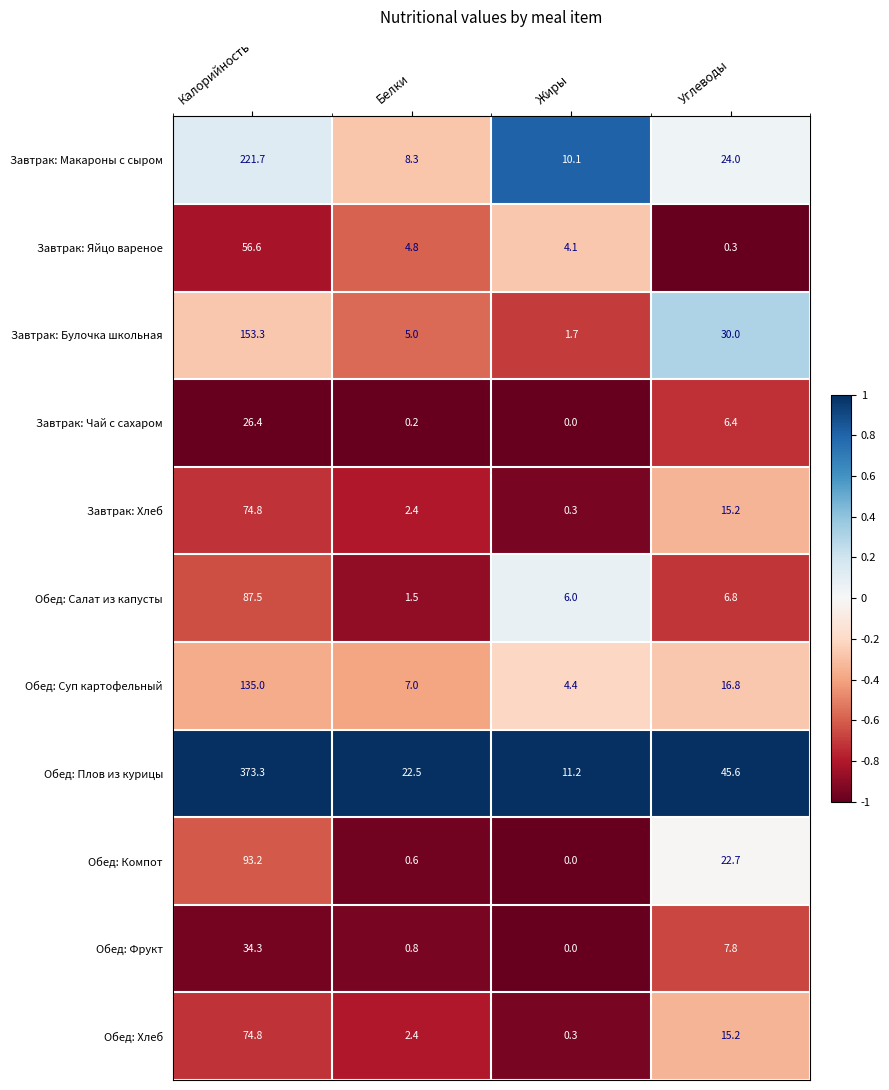

What is the total value across all series at Белки?

55.5